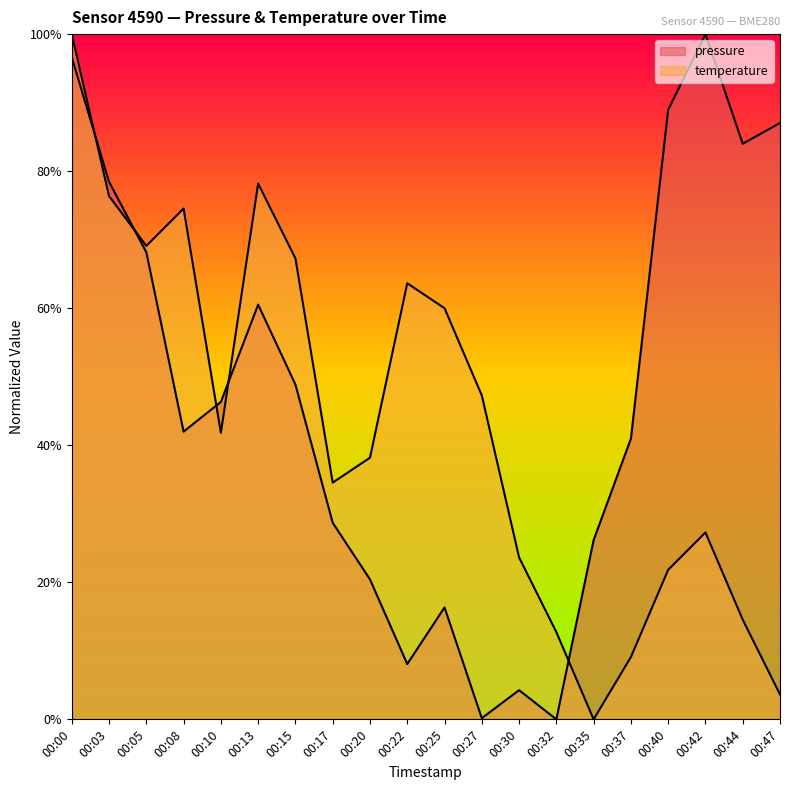

List the labels in order of pressure value, largest first.

00:42, 00:00, 00:40, 00:47, 00:44, 00:03, 00:05, 00:13, 00:15, 00:10, 00:08, 00:37, 00:17, 00:35, 00:20, 00:25, 00:22, 00:30, 00:27, 00:32